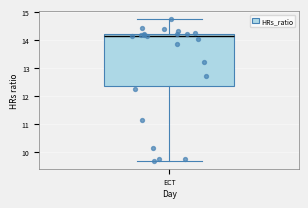

Transcribe this box plot: give where the median line is, the range the box spans, and where the two whiskers end, as read against the y-axis. The values are not printed on the chart, so give them approximately, as read against the axis.

median 14.2 (just below the box's upper edge), box 12.4 to 14.2, whiskers 9.7 to 14.8